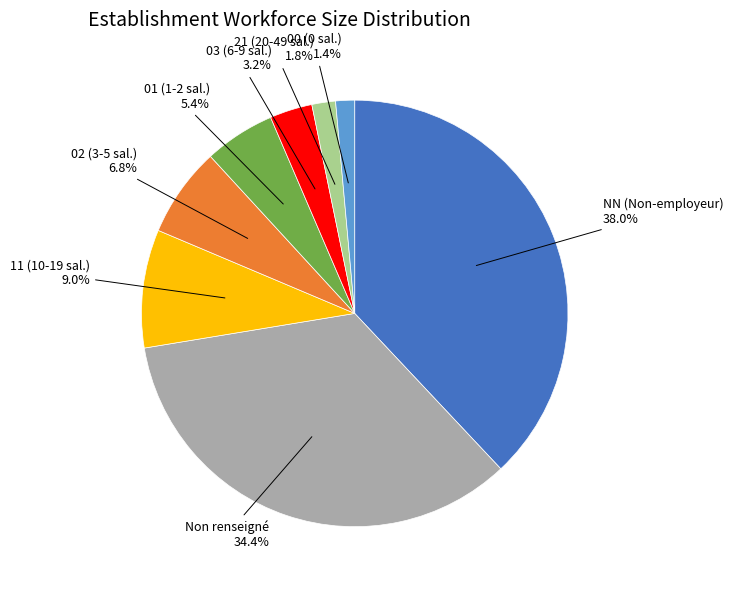

How many segments does this pie chart have?

8